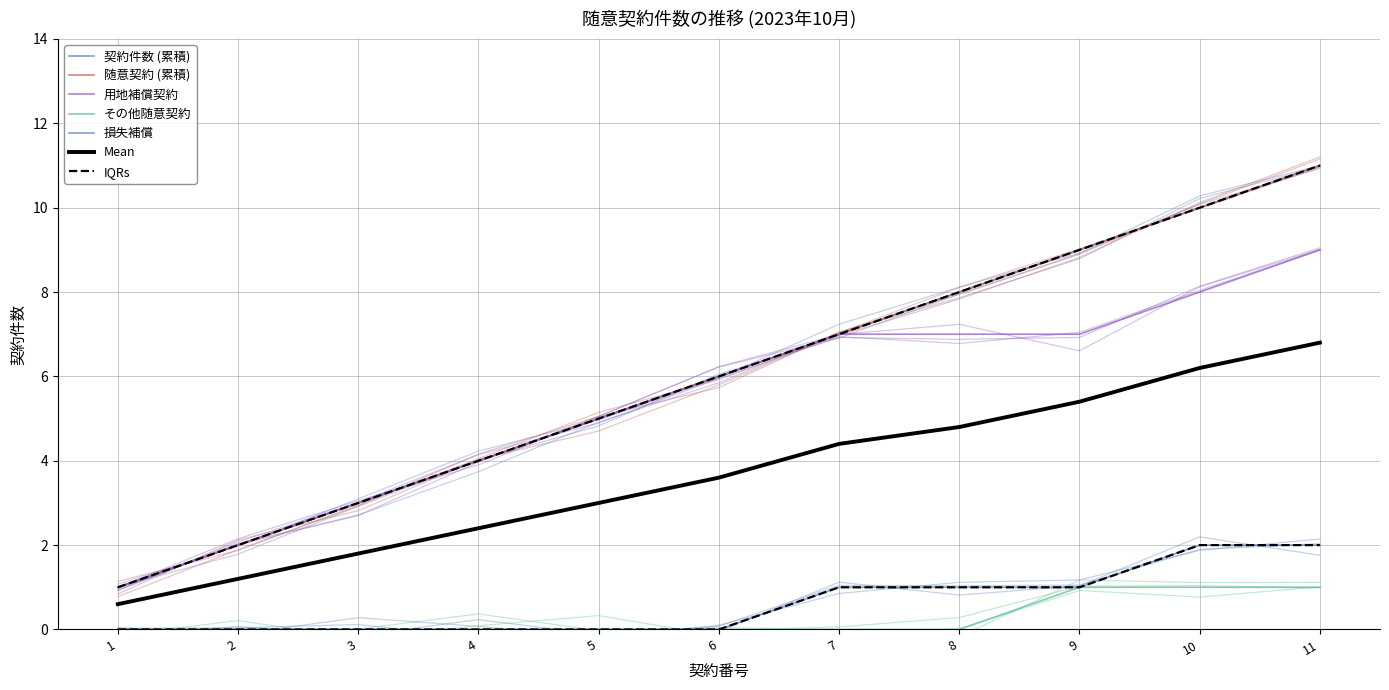

At which category does the chart reach its minimum across all series?

1